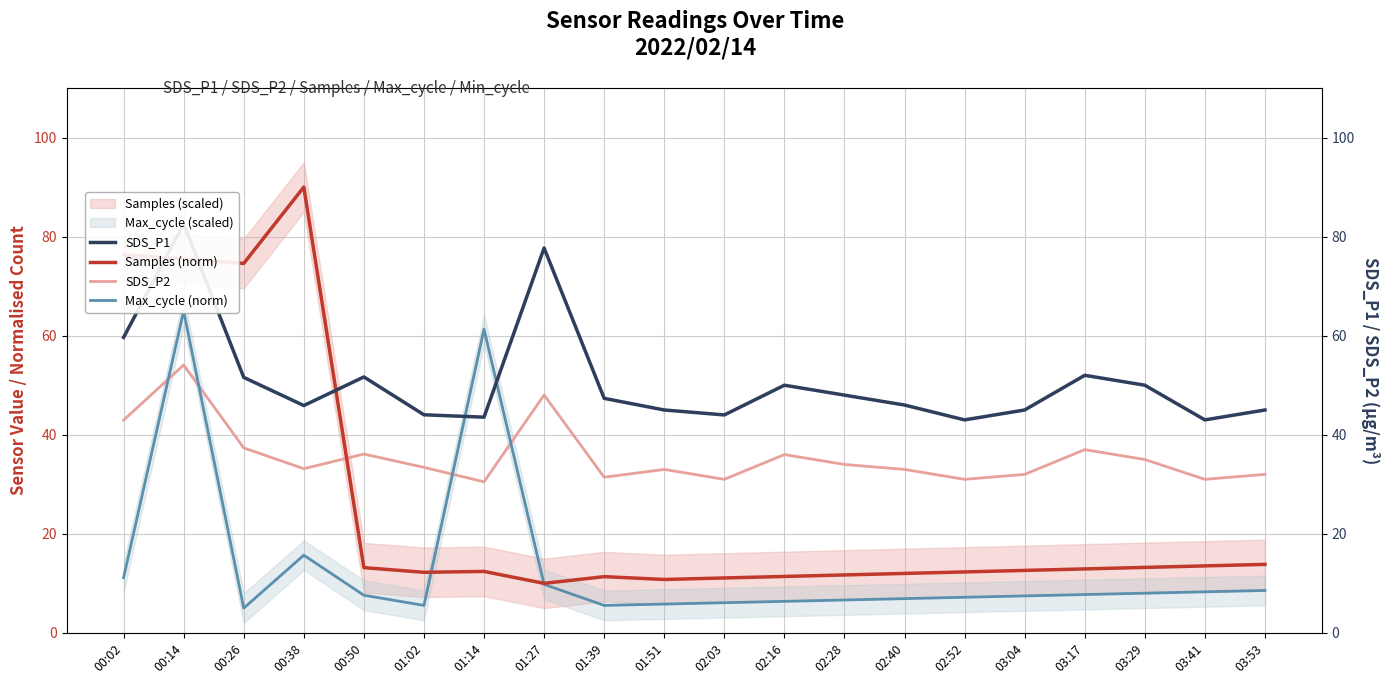

What is the value of the SDS_P2 point at the 11th from the left?

31.0